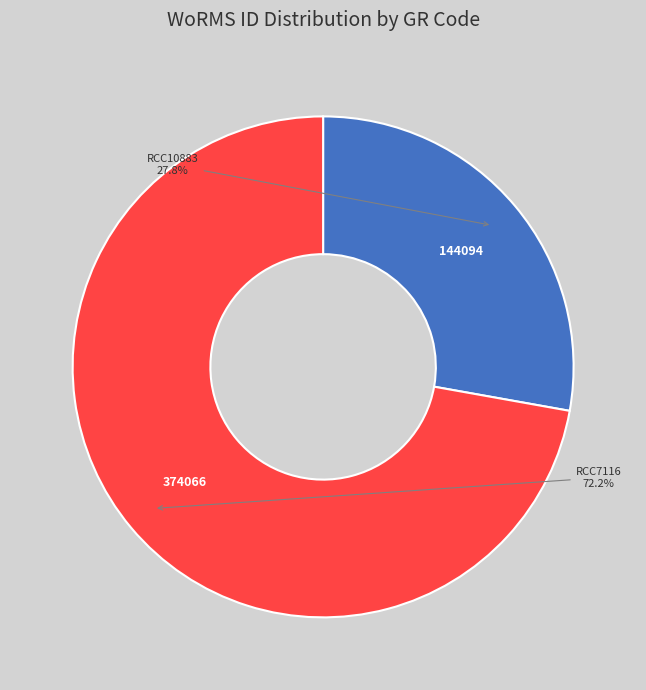

Is there a majority slice in this chart?

Yes